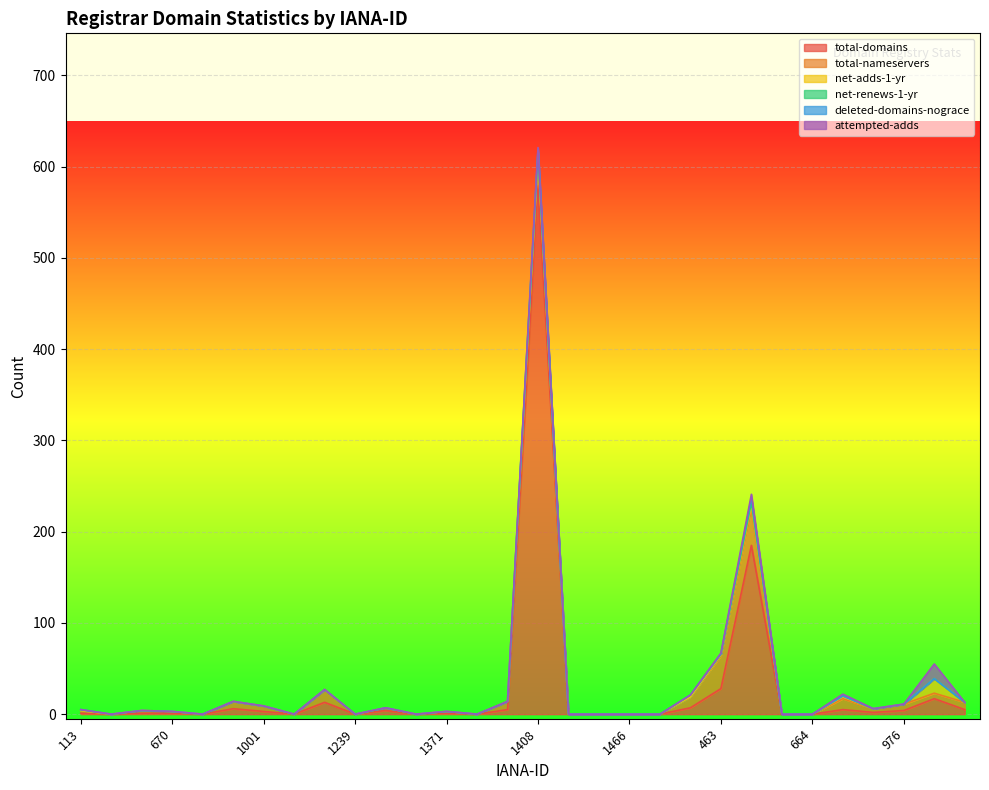

What is the value of the attempted-adds point at the 16th from the left?

2